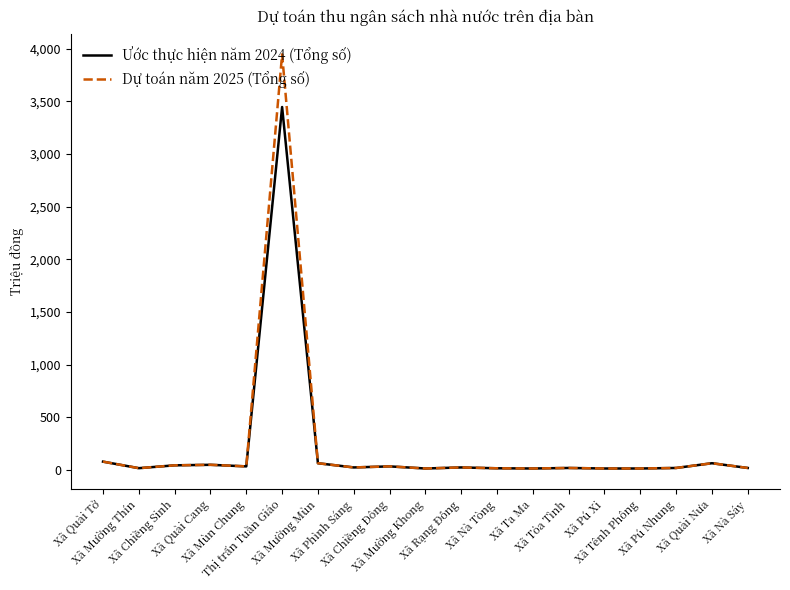

Which series has the widest spread of values?

Dự toán năm 2025 (Tổng số)